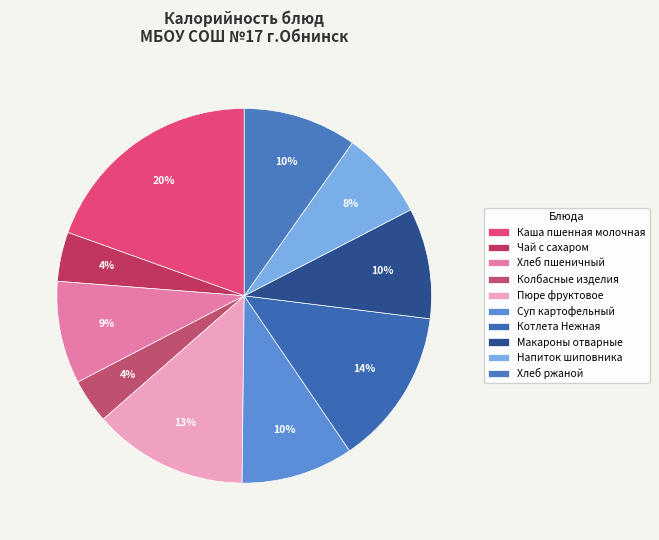

Which slice is the smallest?

Колбасные изделия